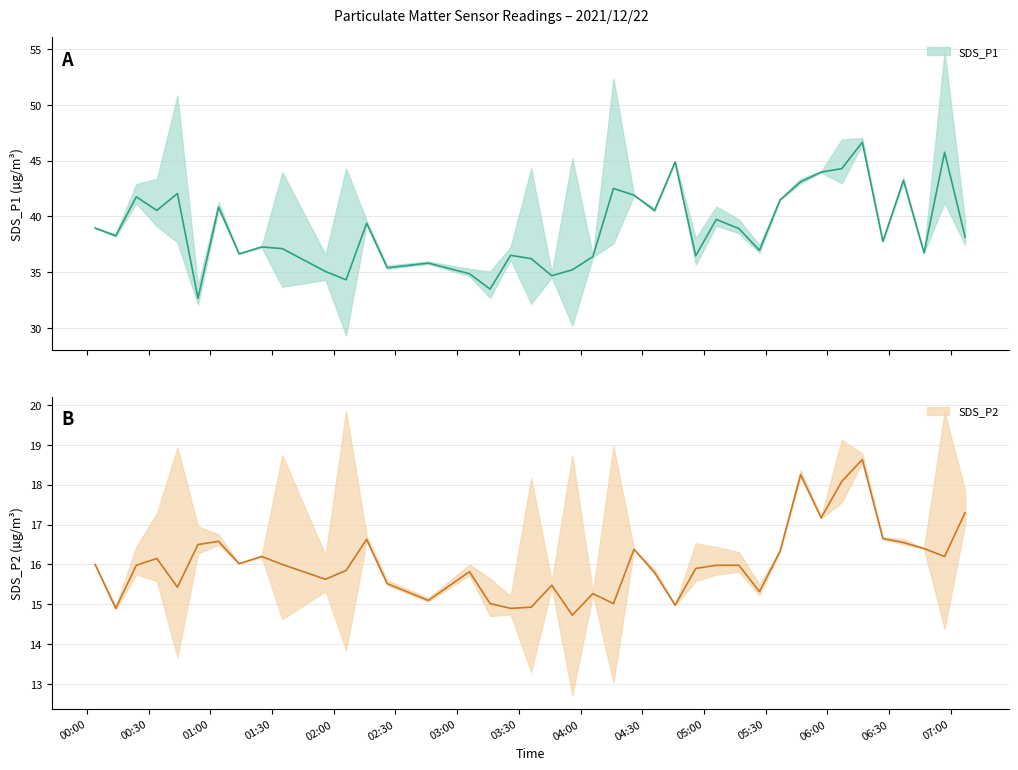

How many interior local peaks does the SDS_P1 series have?

13